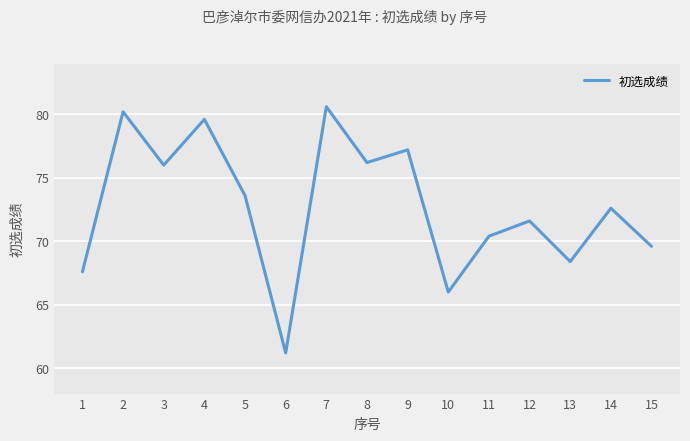

Reading left to right, what are all the values shown in this chart?

1=67.6	2=80.2	3=76.0	4=79.6	5=73.6	6=61.2	7=80.6	8=76.2	9=77.2	10=66.0	11=70.4	12=71.6	13=68.4	14=72.6	15=69.6